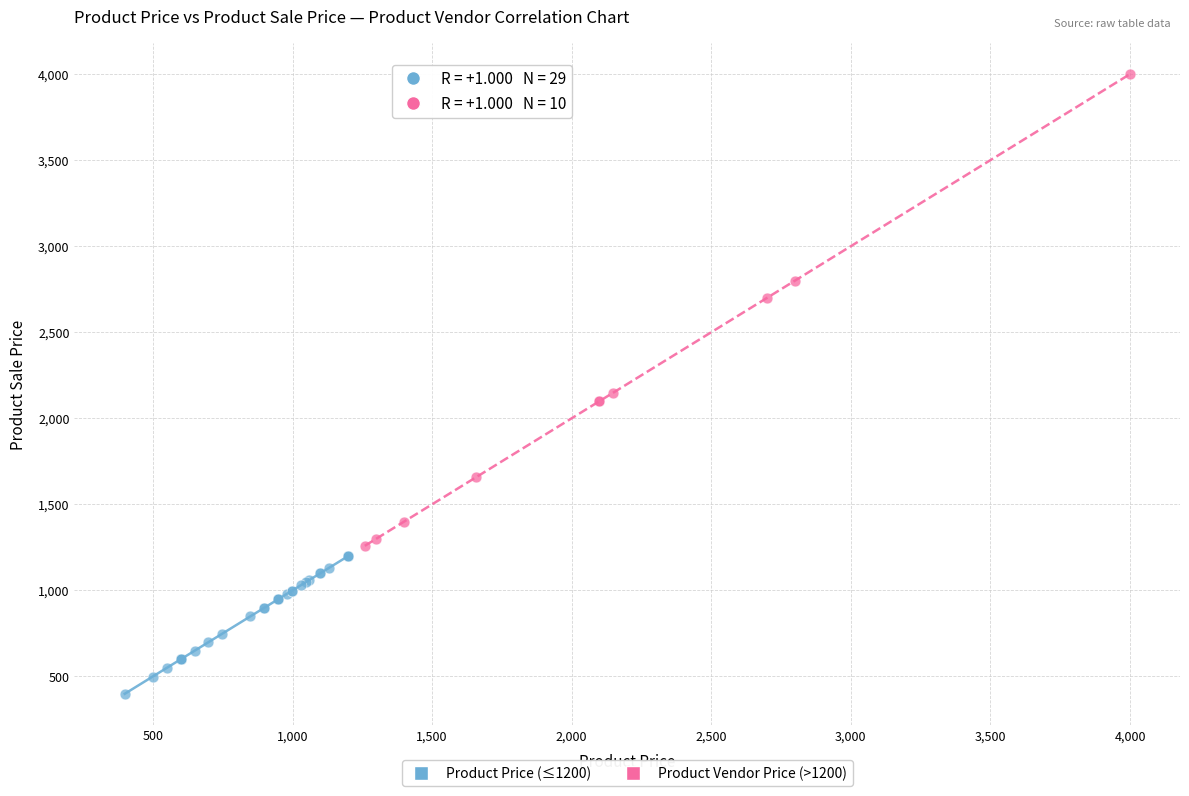

Which series reaches the maximum Y coordinate?

Product Vendor Price (>1200)